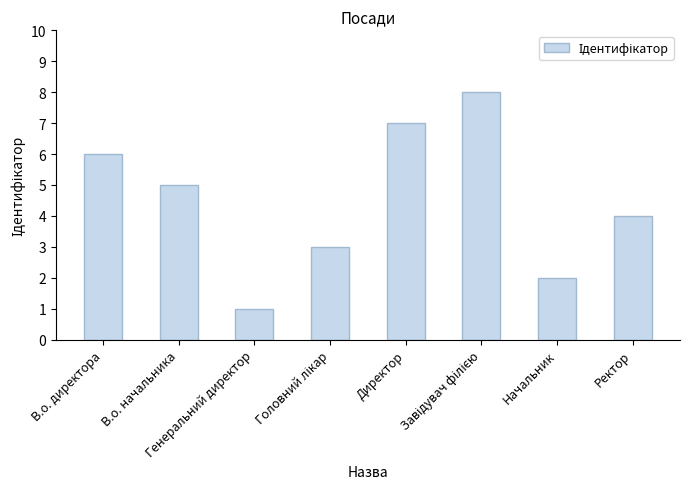

What is the difference between the second highest and second lowest values?

5